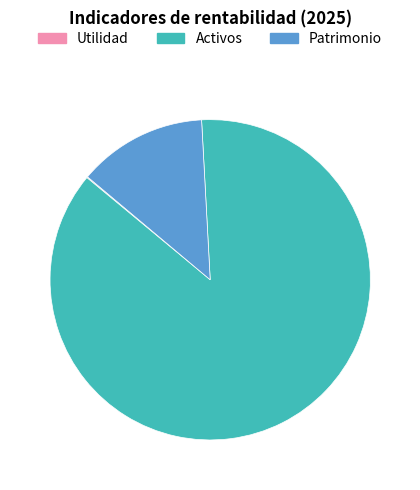

Which category has the biggest portion of the pie?

Activos